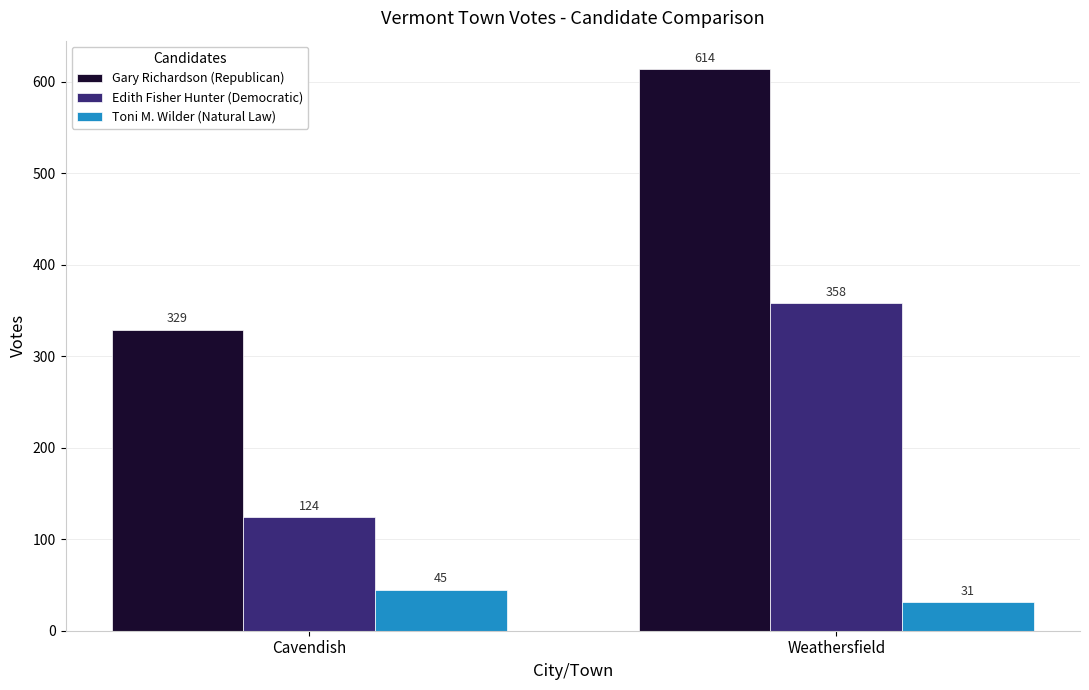

What are all the series names shown in the legend?

Gary Richardson (Republican), Edith Fisher Hunter (Democratic), Toni M. Wilder (Natural Law)